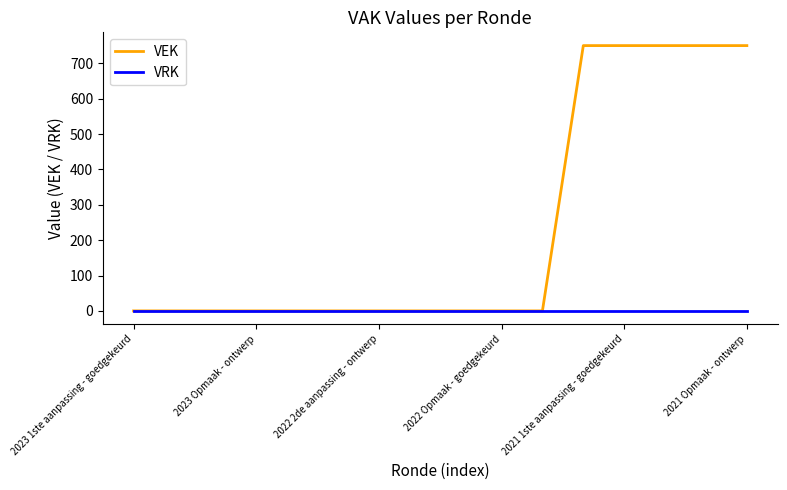

List the series in order of their overall mean, highest first.

VEK, VRK